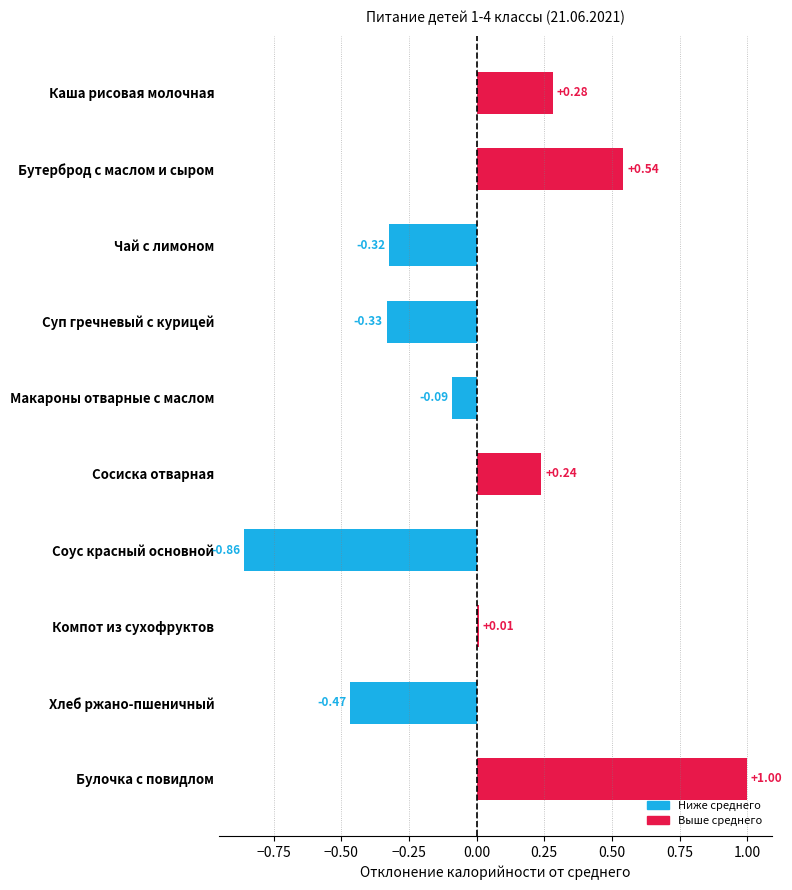

At which category does the chart reach its peak across all series?

Булочка с повидлом